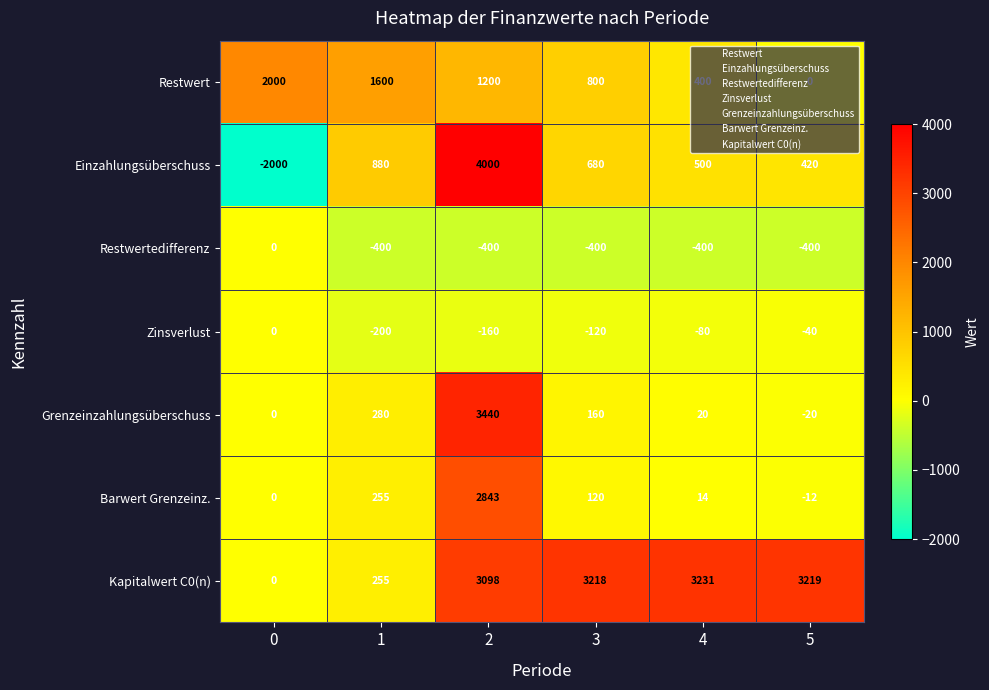

At how many categories does at least one series exceed 3446?

1